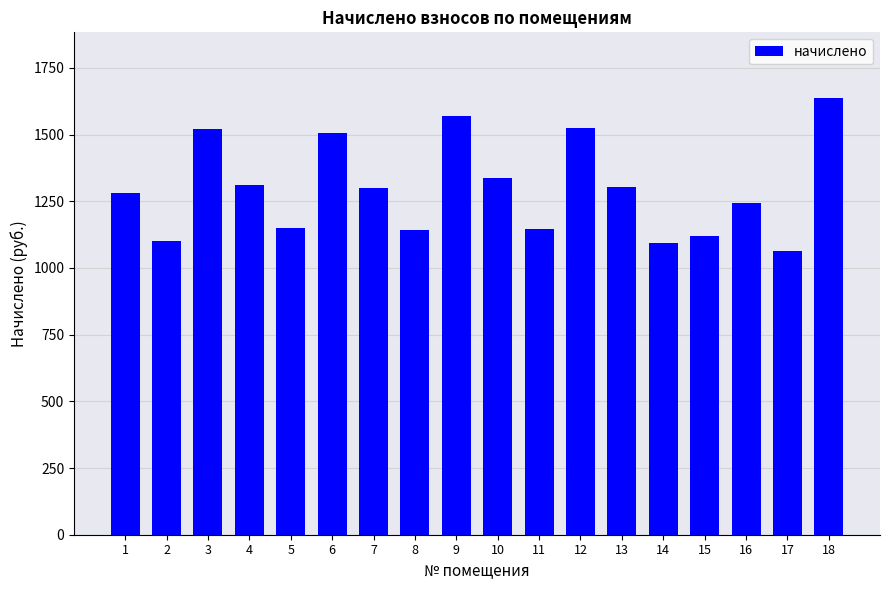

What is the change in value from 2 to 7?

+197.0